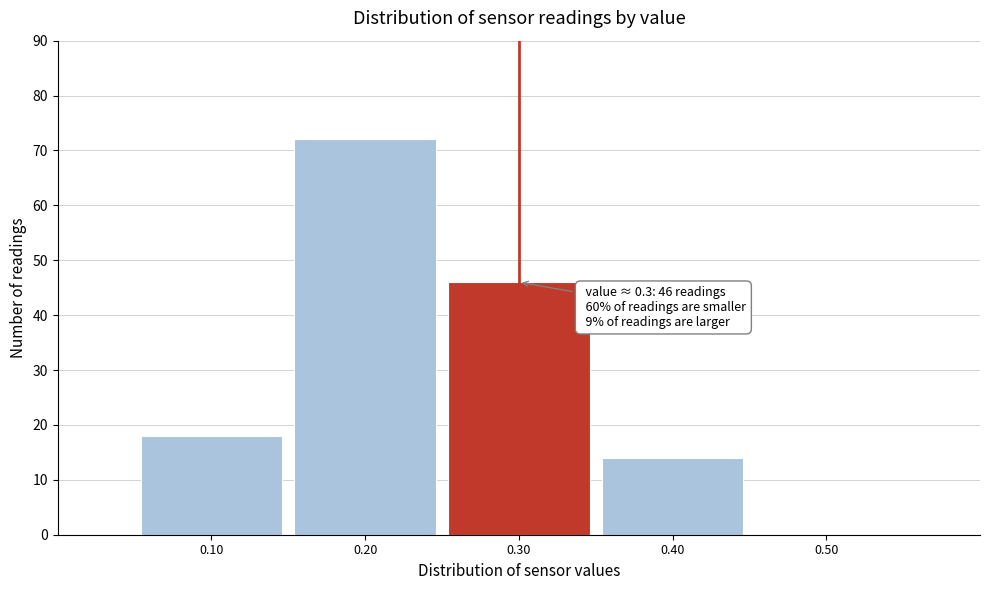

Over which range of the x-axis is the bar tallest?

0.15 to 0.25